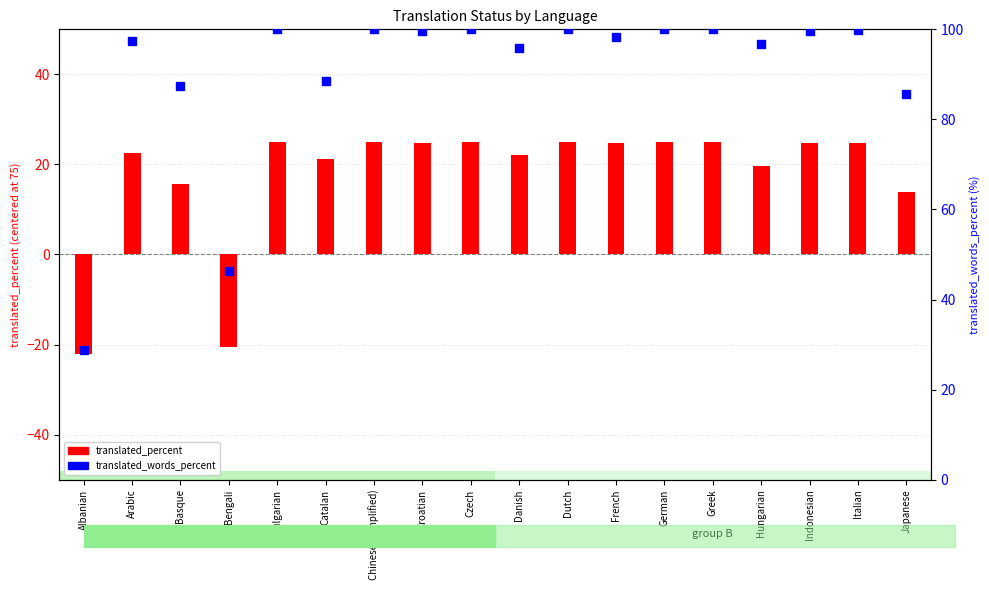

At how many categories does at least one series exceed 38?

17